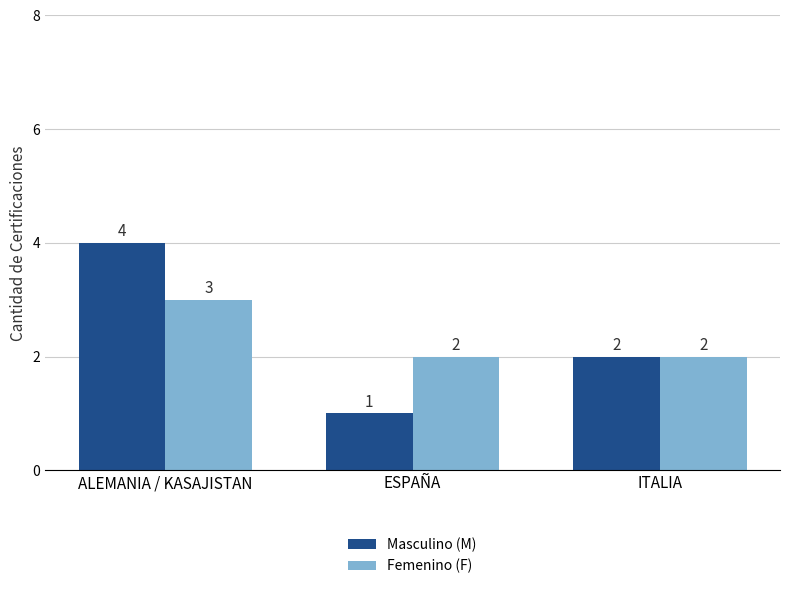

Which series changed the most between ALEMANIA / KASAJISTAN and ITALIA?

Masculino (M)